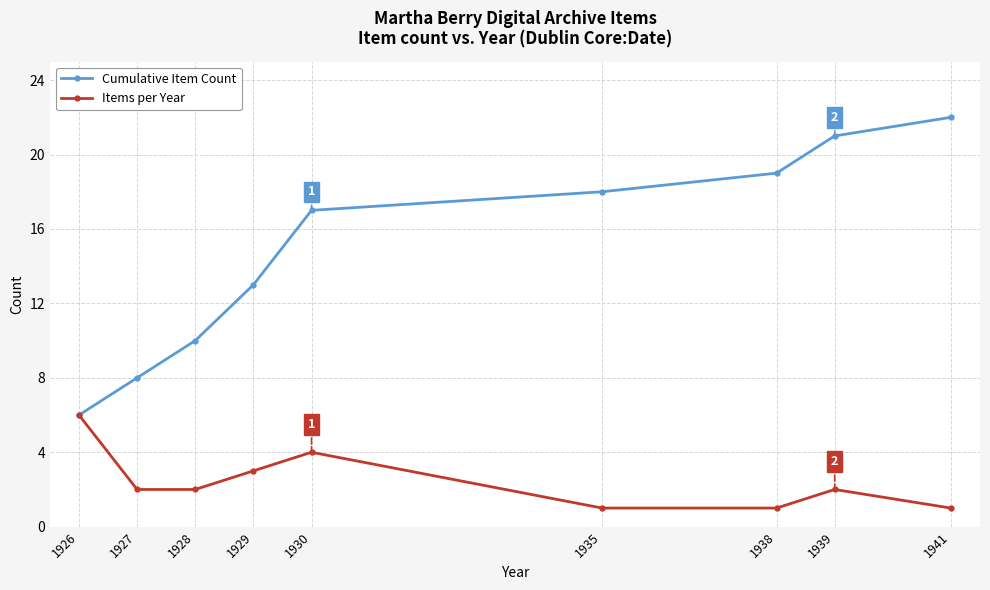

At how many categories does at least one series exceed 5?

9